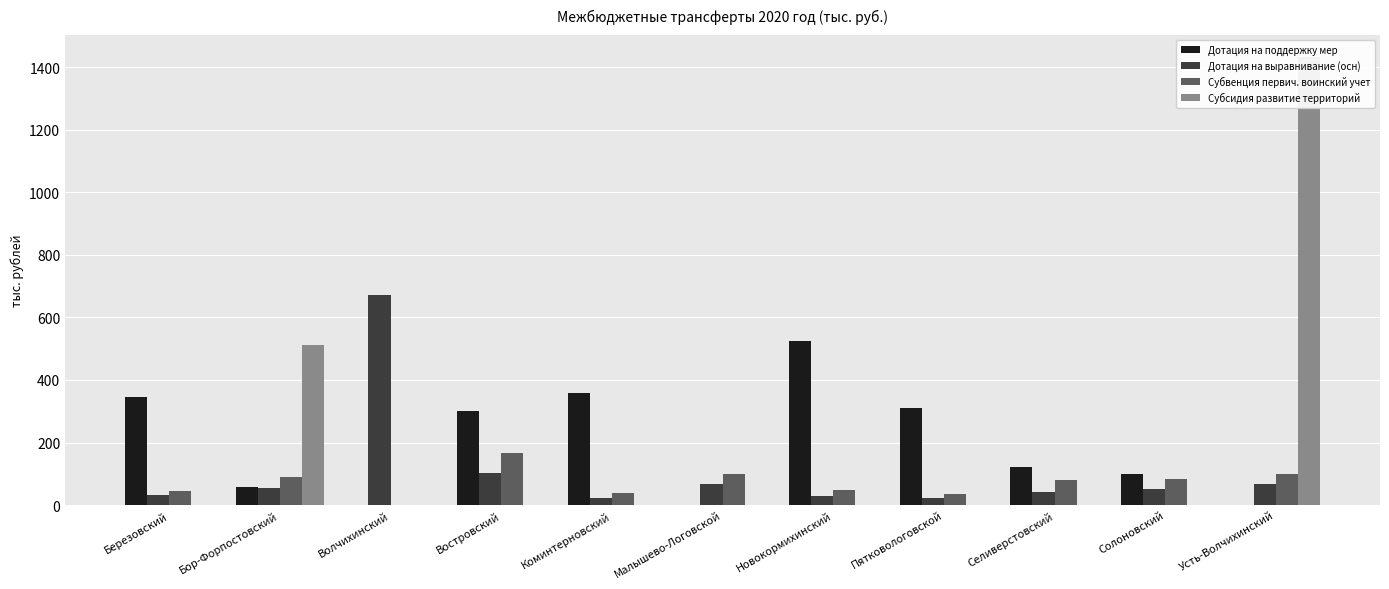

Reading left to right, transcribe all the data shown in this chart.

Дотация на поддержку мер: 347.0	58.0	0.0	300.0	358.0	0.0	523.0	310.0	123.0	100.0	0.0
Дотация на выравнивание (осн): 31.1	53.9	672.0	101.8	24.2	67.4	27.7	21.2	42.6	53.0	66.8
Субвенция первич. воинский учет: 43.9	90.2	0.0	165.3	37.3	99.6	46.7	36.4	80.3	84.0	100.6
Субсидия развитие территорий: 0.0	511.3	0.0	0.0	0.0	0.0	0.0	0.0	0.0	0.0	1430.5